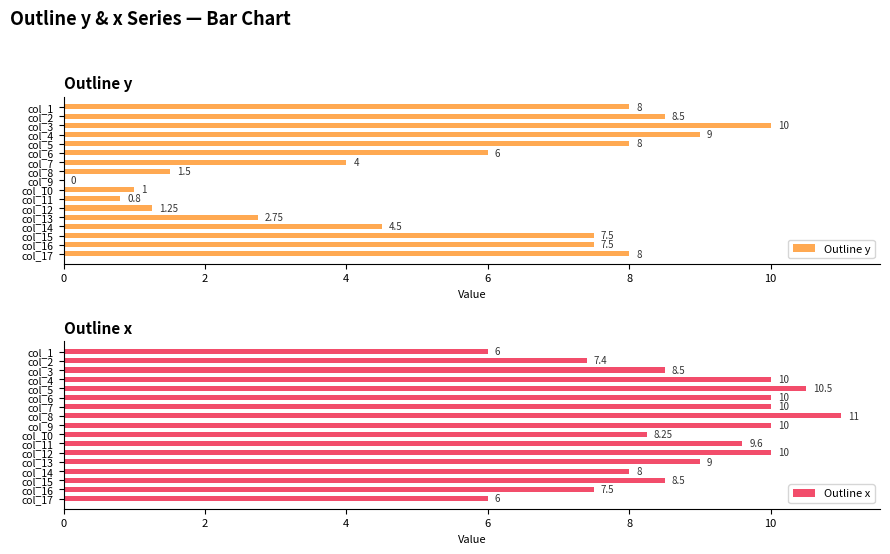

What are all the series names shown in the legend?

Outline y, Outline x